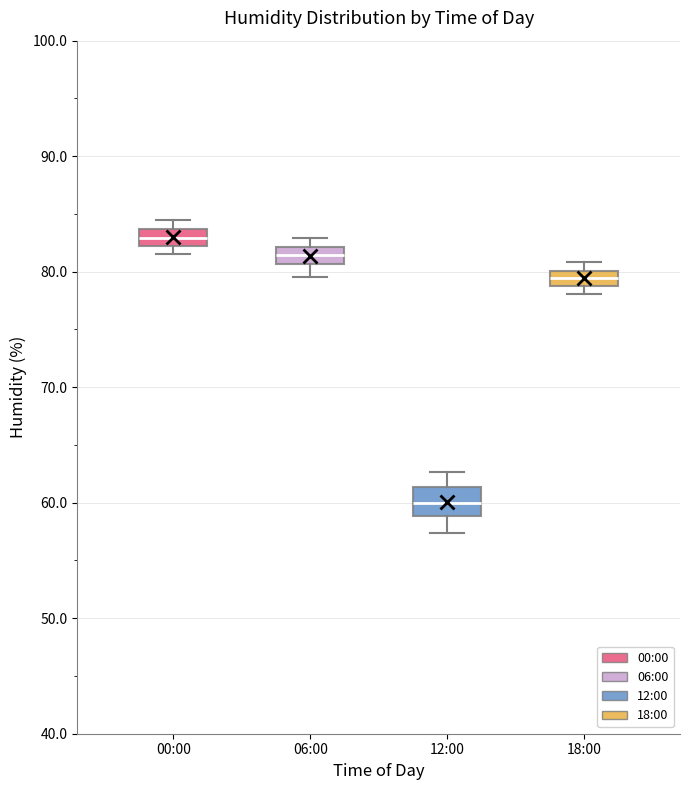

Where is the lower edge of the box for 00:00 on the y-axis? The values are not printed on the chart, so give them approximately, as read against the axis.

82